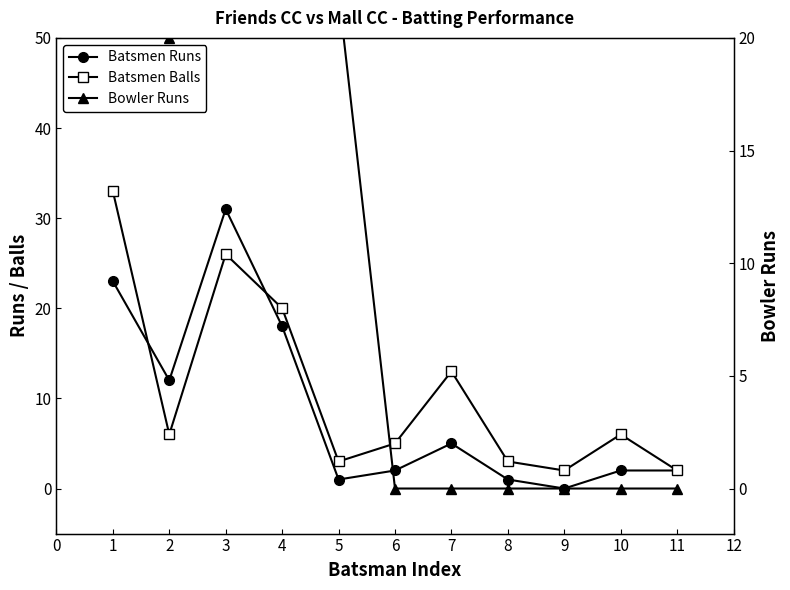

How many times do Batsmen Runs and Batsmen Balls cross each other?

2